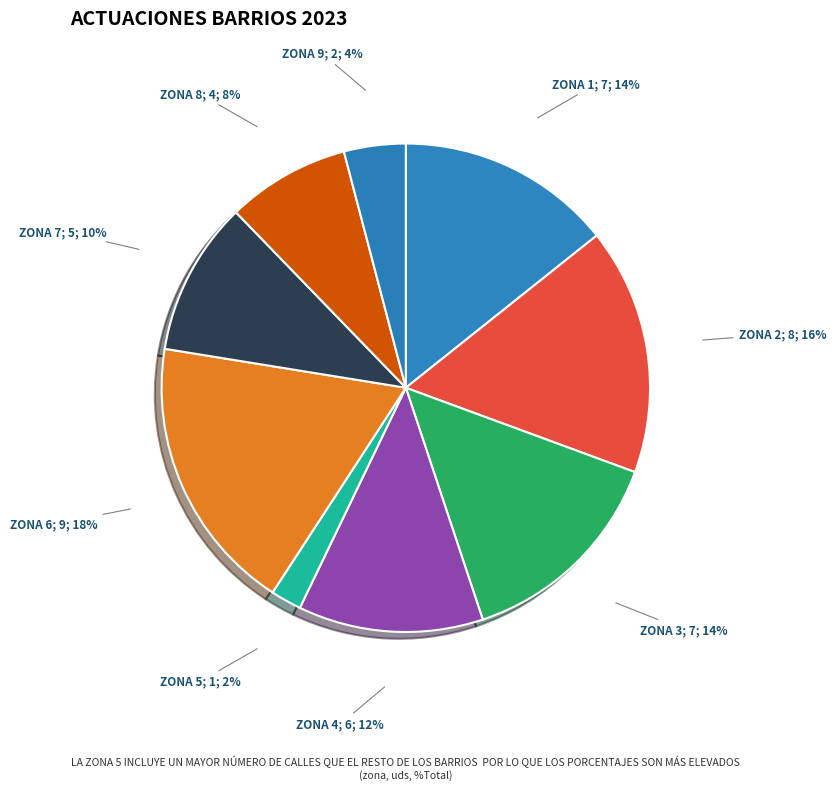

How many segments does this pie chart have?

9